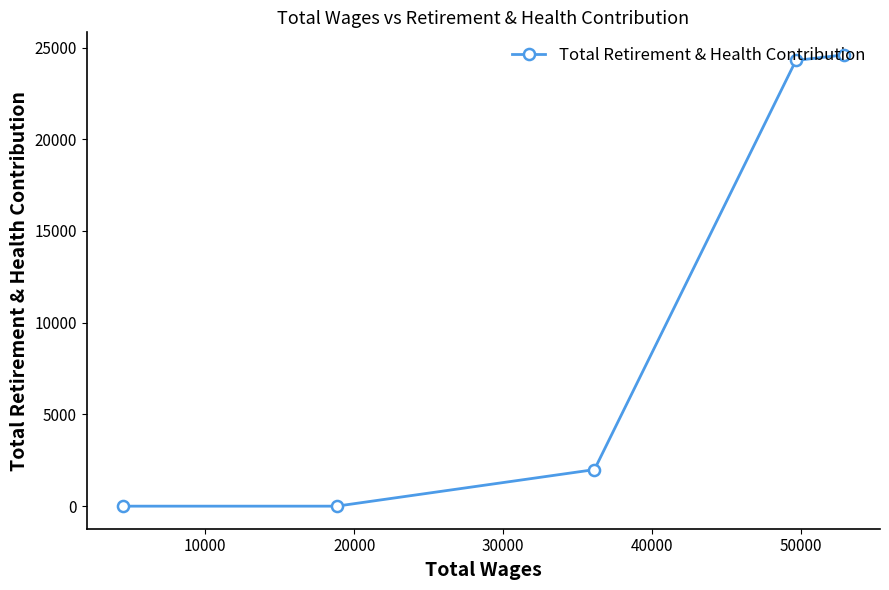

What is the maximum value shown in the chart?

24599